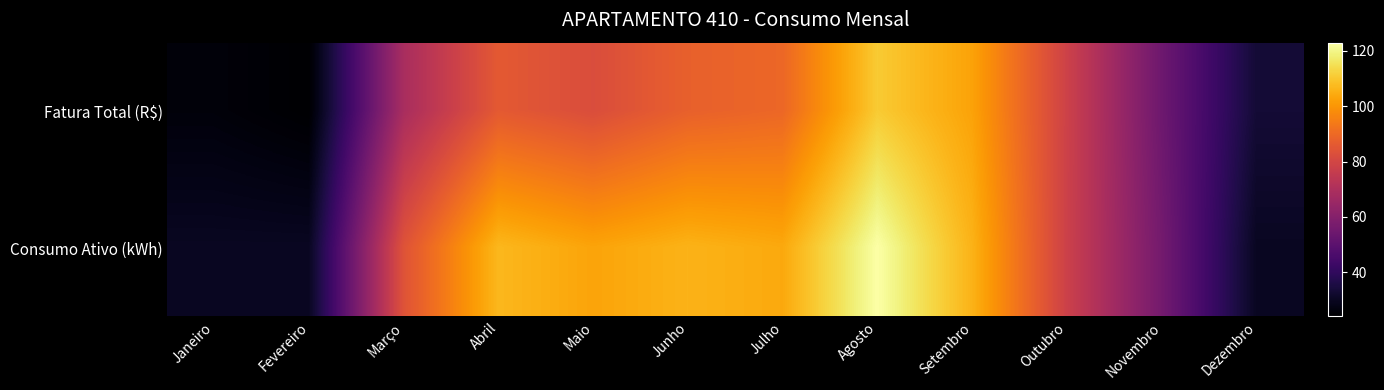

Reading right to left, transcribe all the data shown in this chart.

Fatura Total (R$): Dezembro=33.3	Novembro=54.4	Outubro=78.4	Setembro=102.7	Agosto=110.7	Julho=89.5	Junho=87.8	Maio=82.3	Abril=85.8	Março=68.8	Fevereiro=24.0	Janeiro=25.8
Consumo Ativo (kWh): Dezembro=30.0	Novembro=56.0	Outubro=78.0	Setembro=106.0	Agosto=123.0	Julho=104.0	Junho=106.0	Maio=103.0	Abril=107.0	Março=84.0	Fevereiro=30.0	Janeiro=30.0